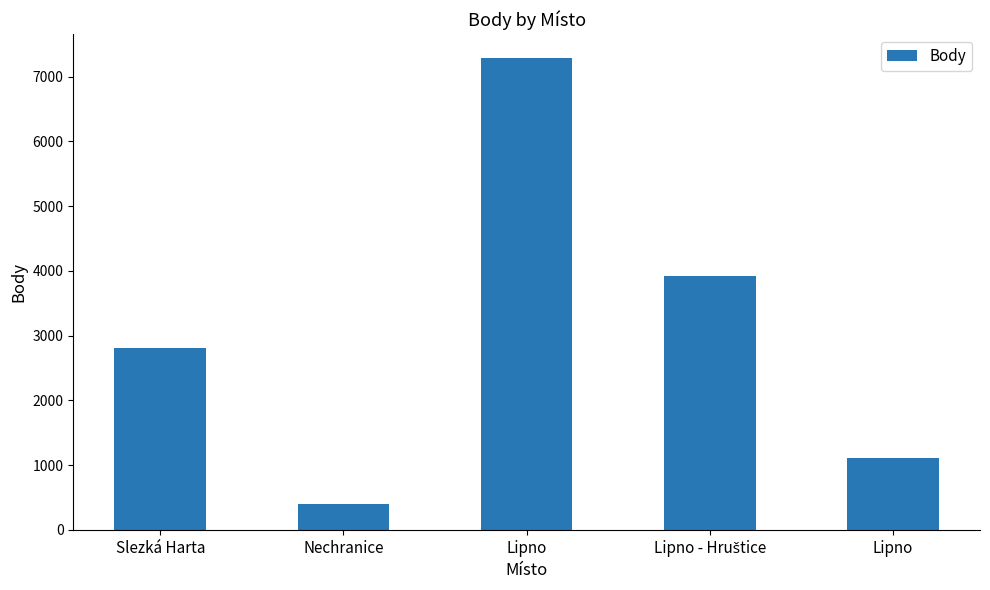

What is the label of the 3rd bar from the right?

Lipno